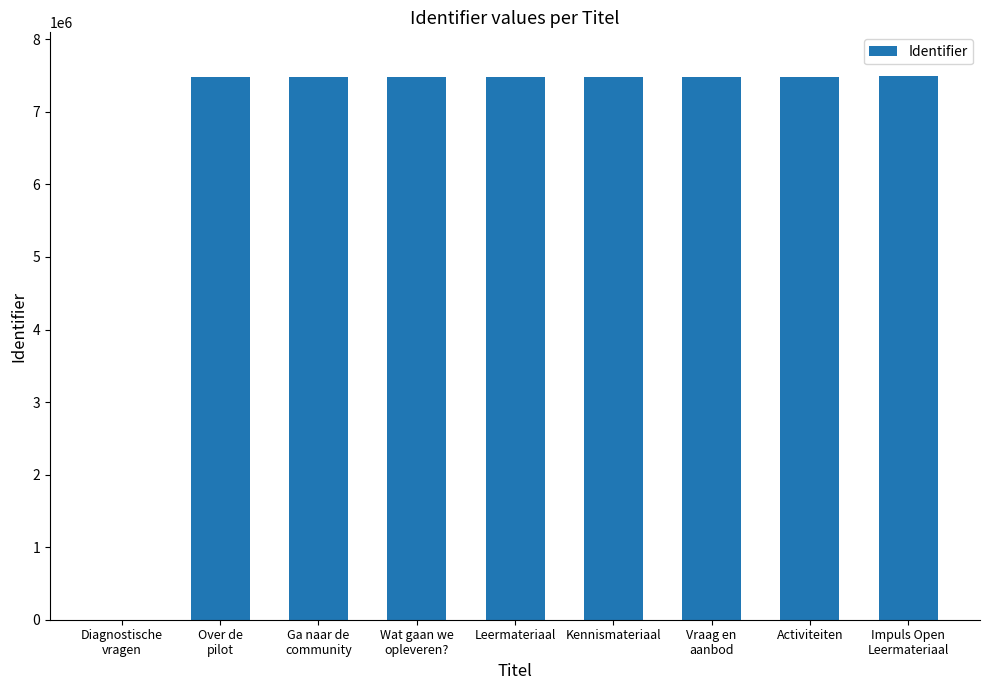

What is the maximum value shown in the chart?

7496574